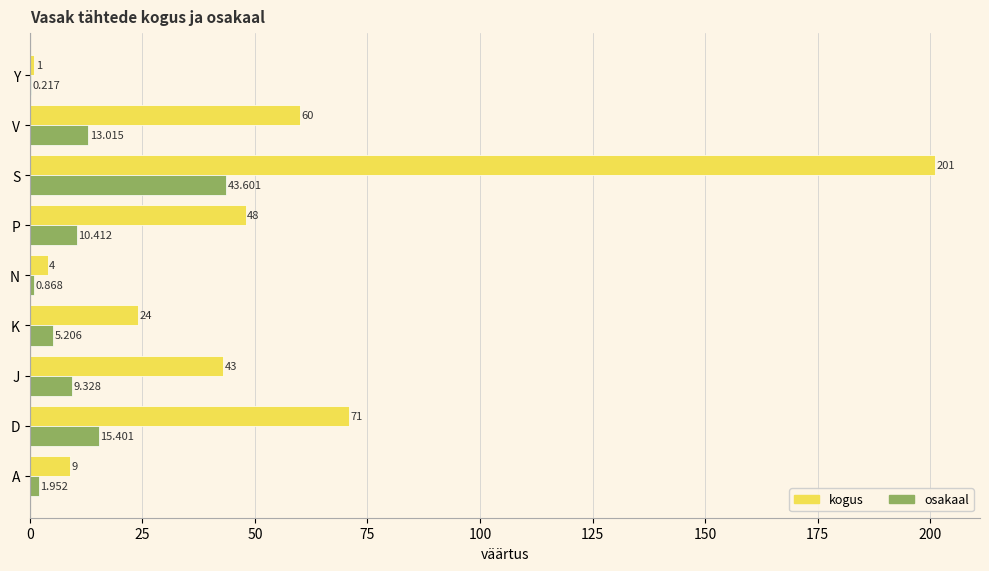

Is the value of kogus at P greater than the value of osakaal at Y?

Yes